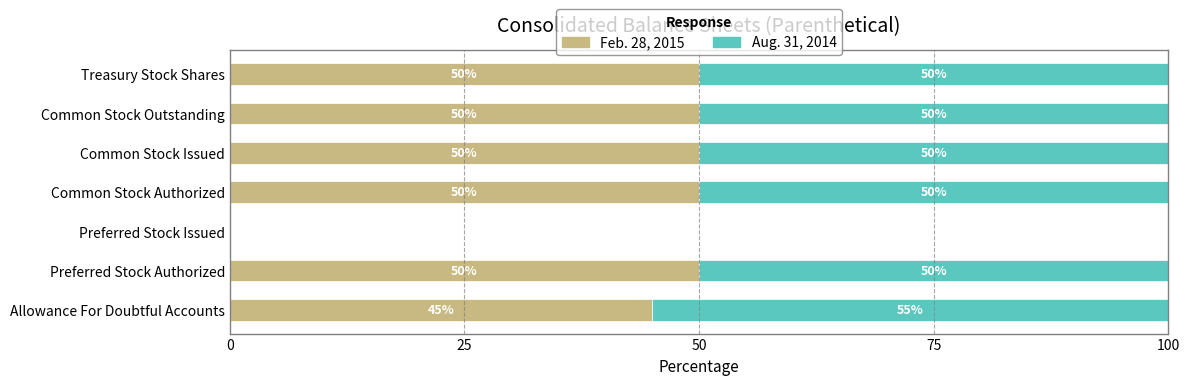

True or false: Feb. 28, 2015 has a value of 76.9 at Treasury Stock Shares.

False